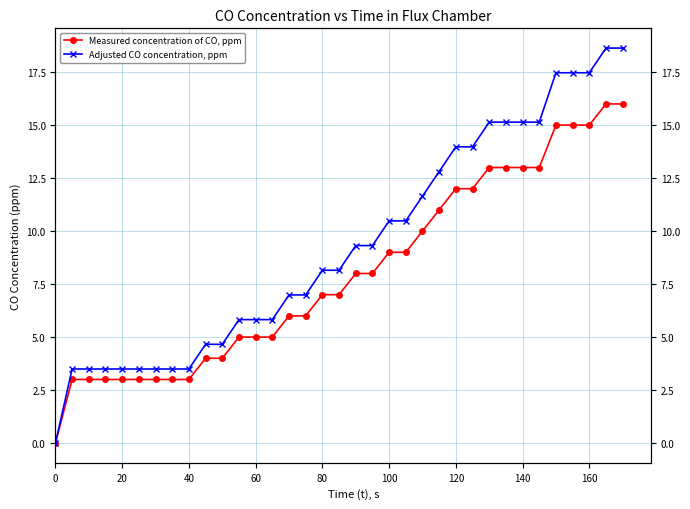

What is the difference between the maximum and second lowest values in the Adjusted CO concentration, ppm series?

15.1